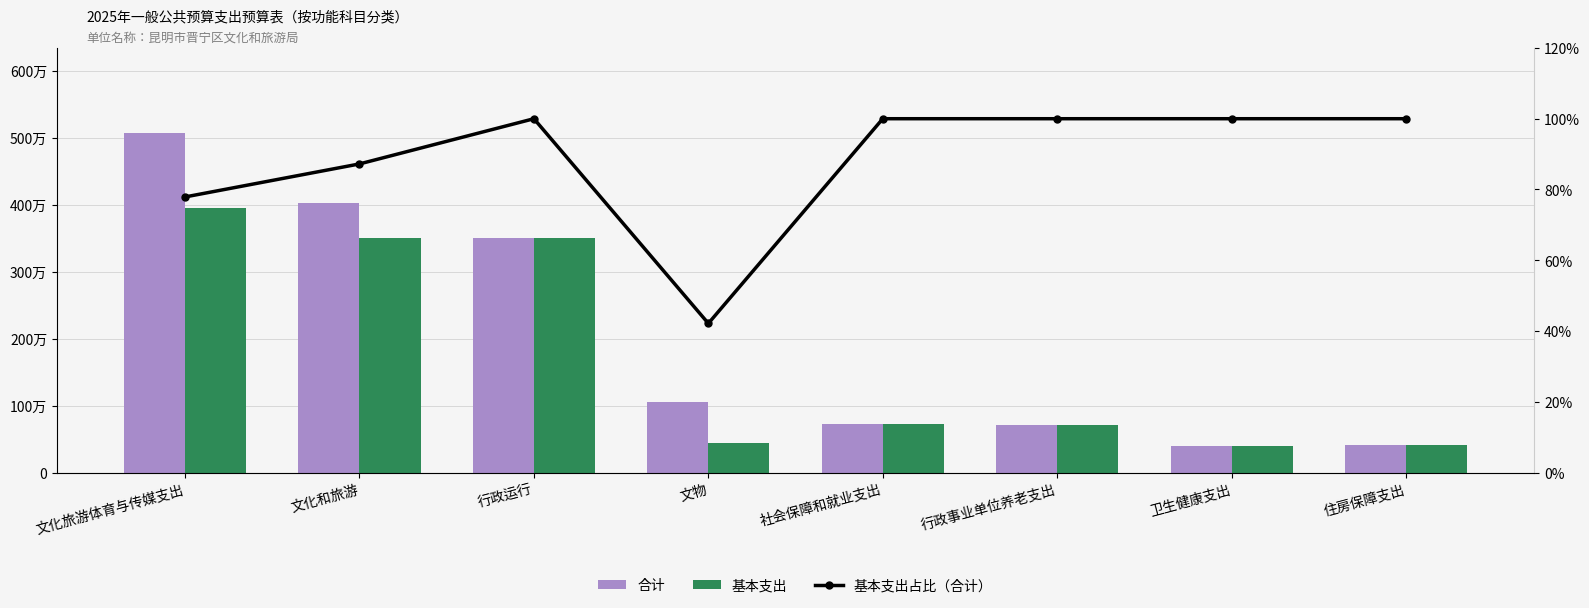

Which series has the largest total across all categories?

合计